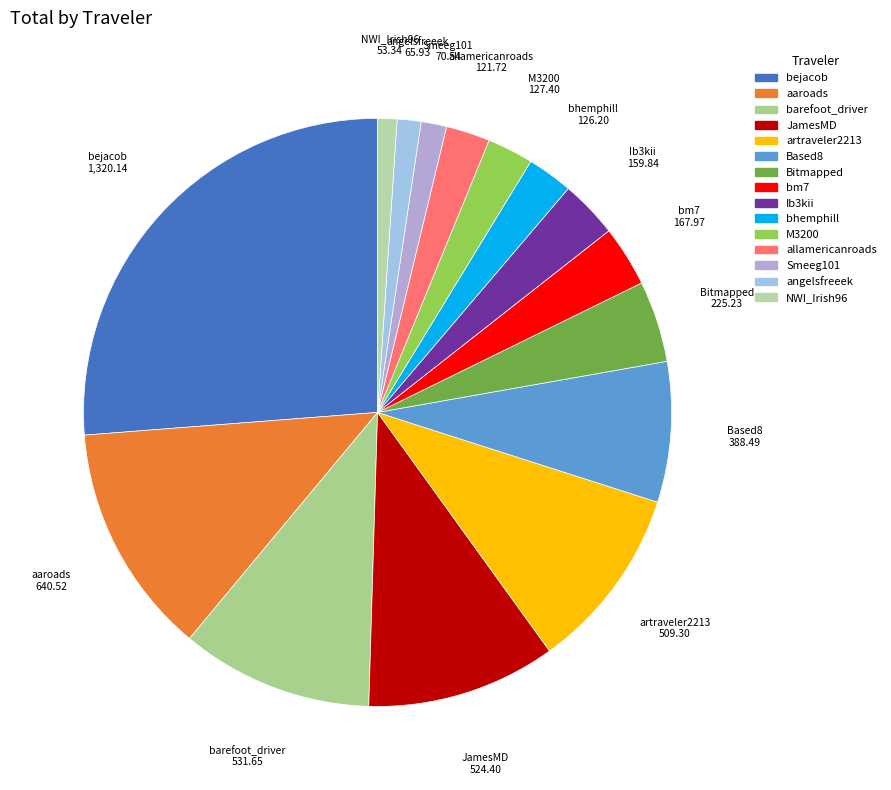

What is the ratio of the value at bm7 to the value at angelsfreeek?

2.5